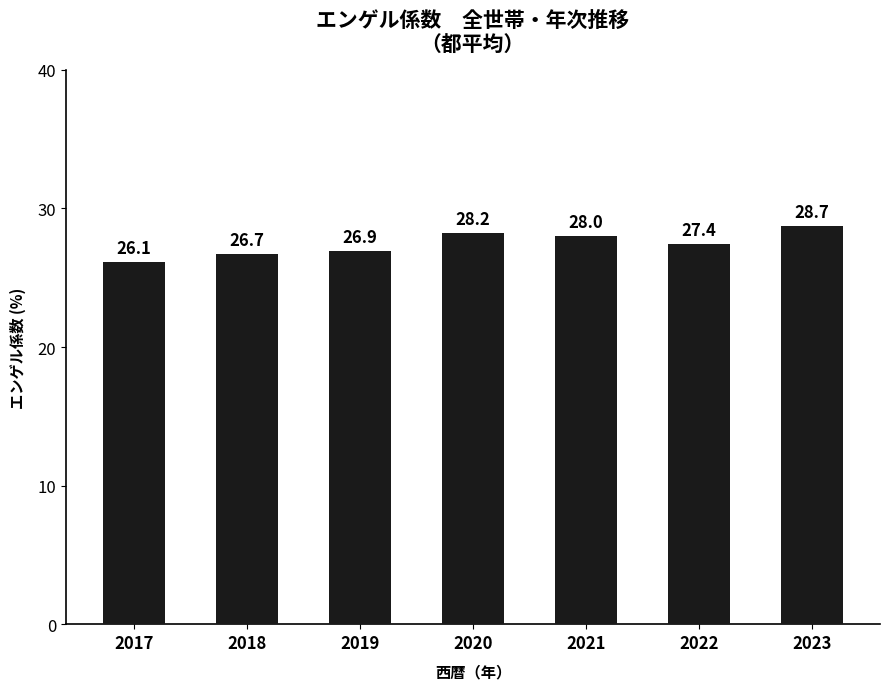

How many data points are less than 27?

3